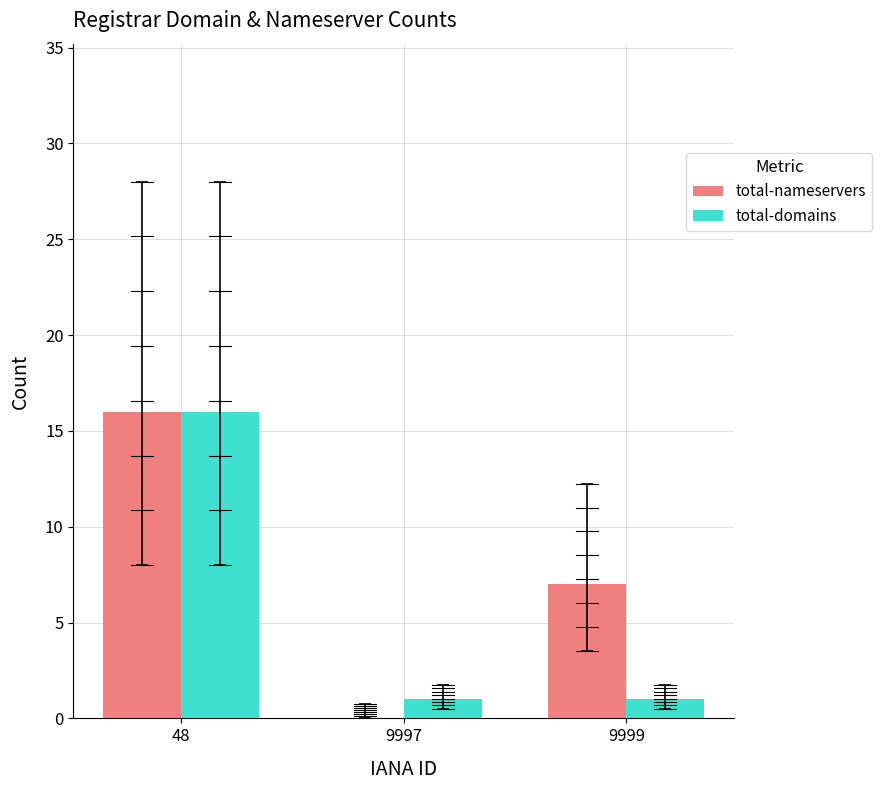

True or false: total-nameservers has a value of 28 at 48.

False